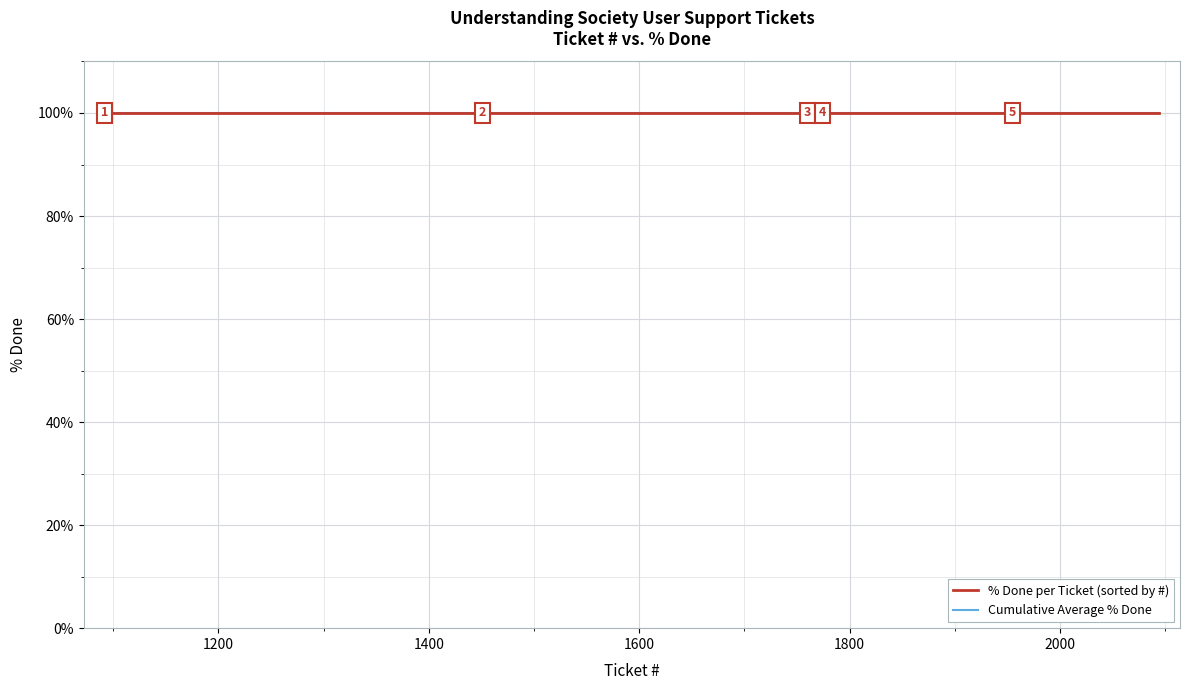

What is the sum of the % Done values at 1789 and 1787?

200